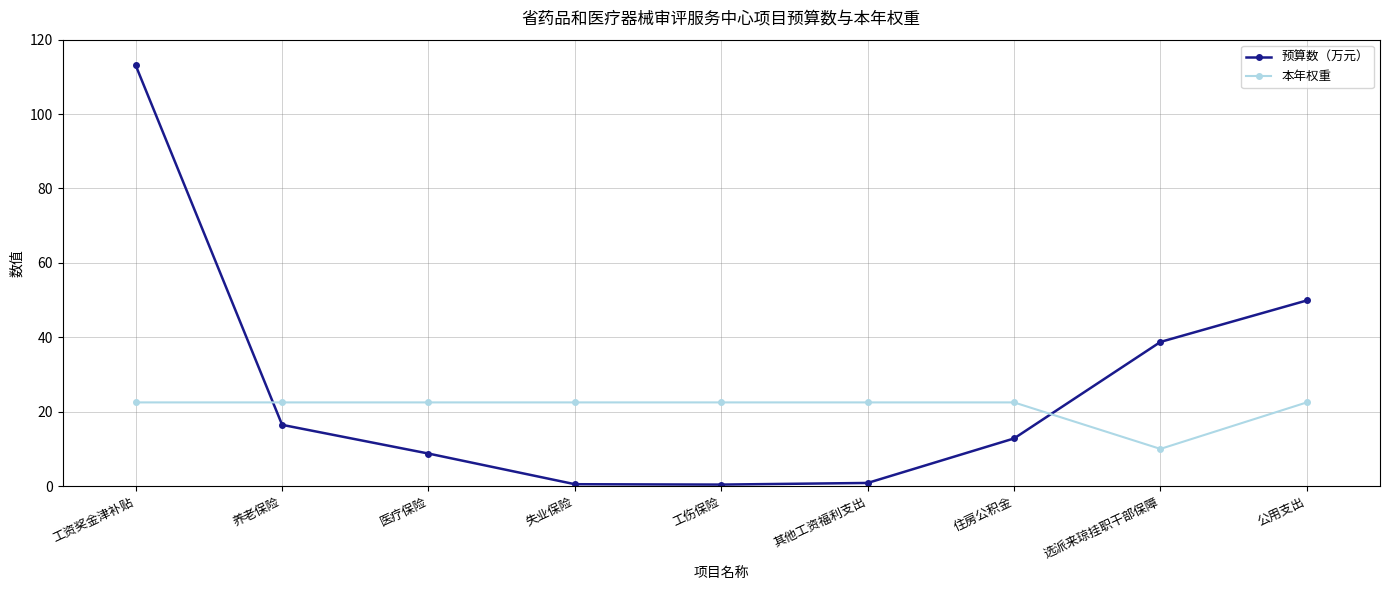

Which series changed the most between 医疗保险 and 选派来琼挂职干部保障?

预算数（万元）